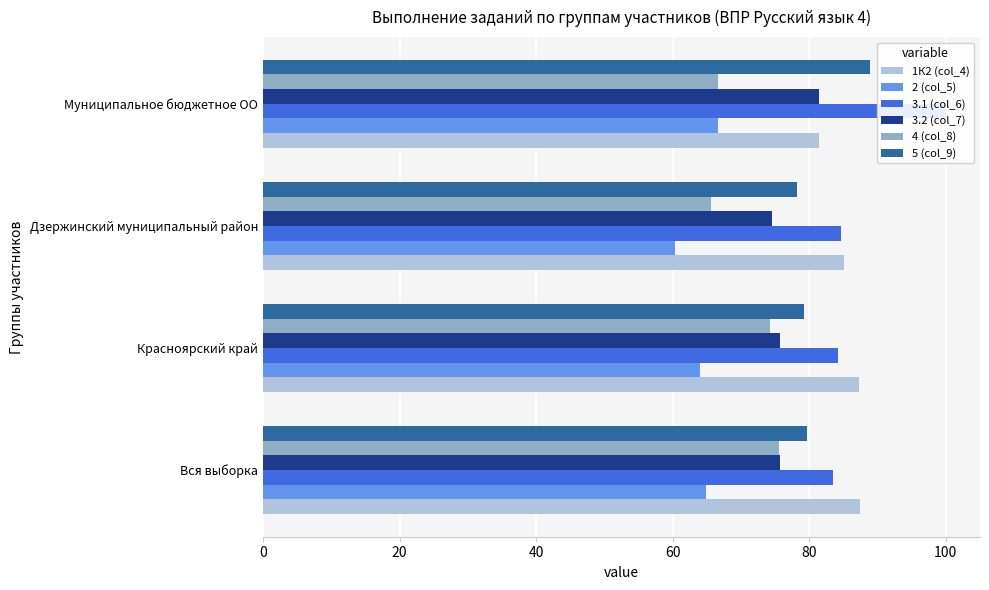

What is the lowest value of the 3.1 (col_6) series?

83.4